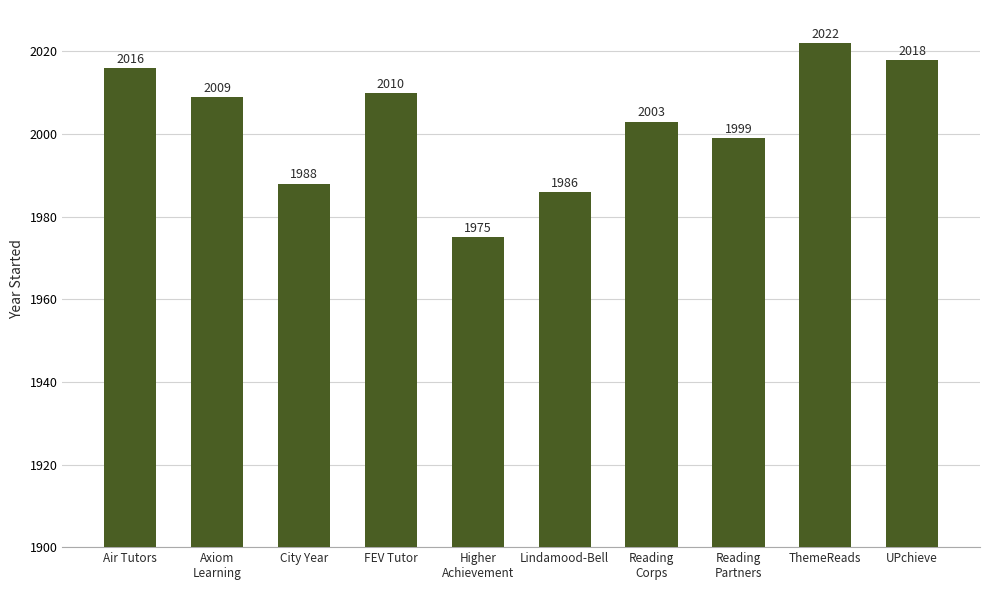

What is the average value?

2003